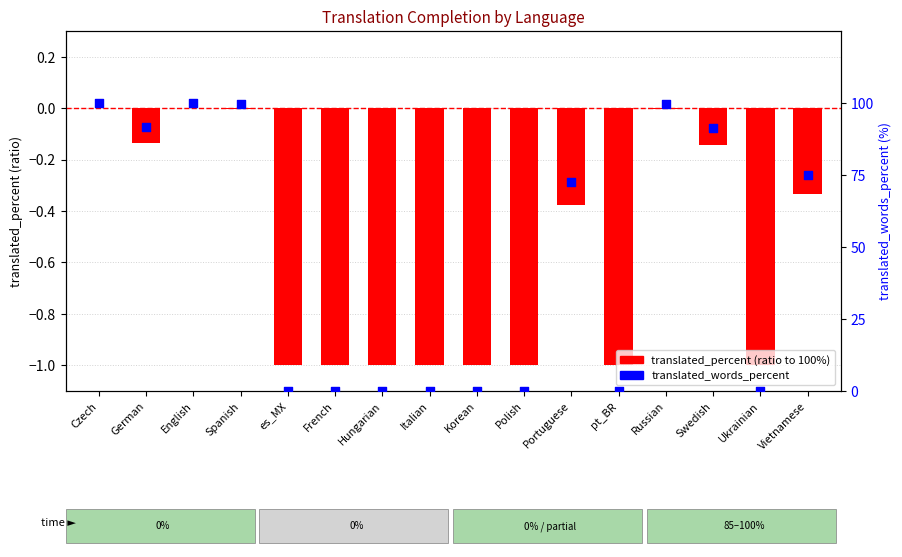

What are all the series names shown in the legend?

translated_percent (ratio to 100%), translated_words_percent